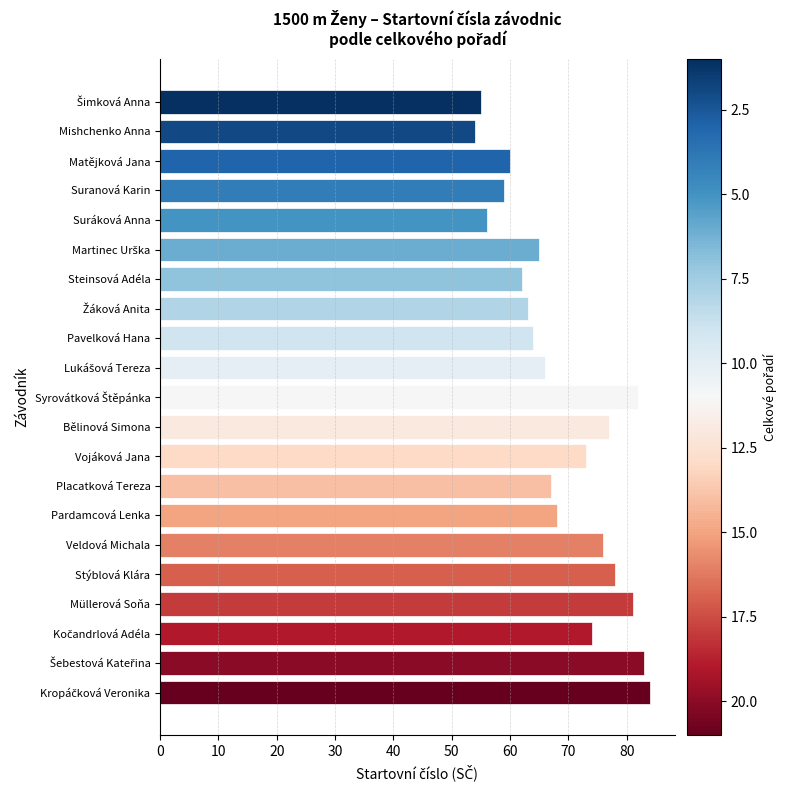

What is the difference between the second highest and second lowest values?

28